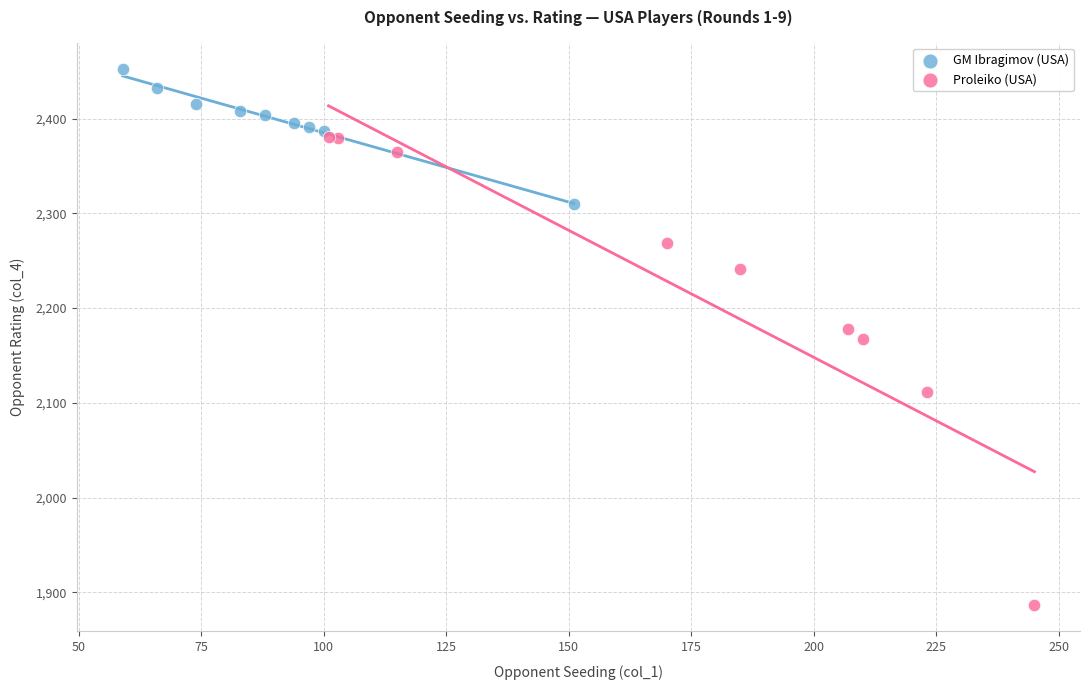

Which series contains the lowest Y value?

Proleiko (USA)